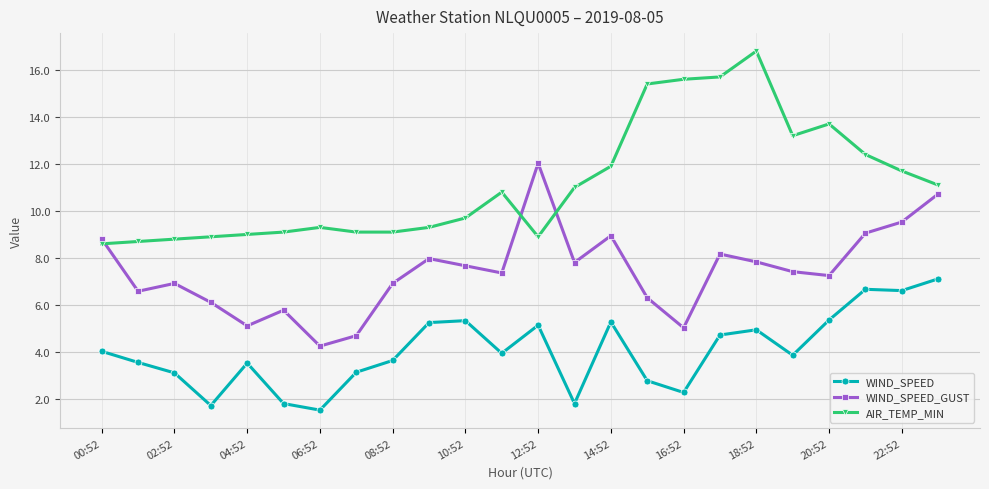

What is the difference between the maximum and minimum values in the AIR_TEMP_MIN series?

8.2